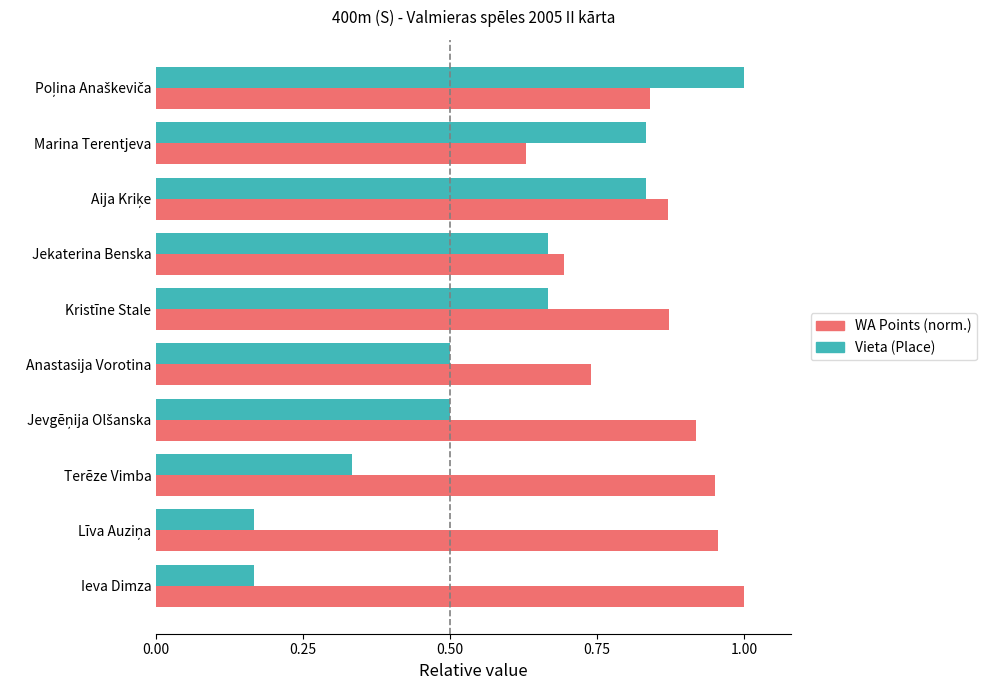

The value of WA Points (norm.) at Anastasija Vorotina is 0.7. True or false?

True